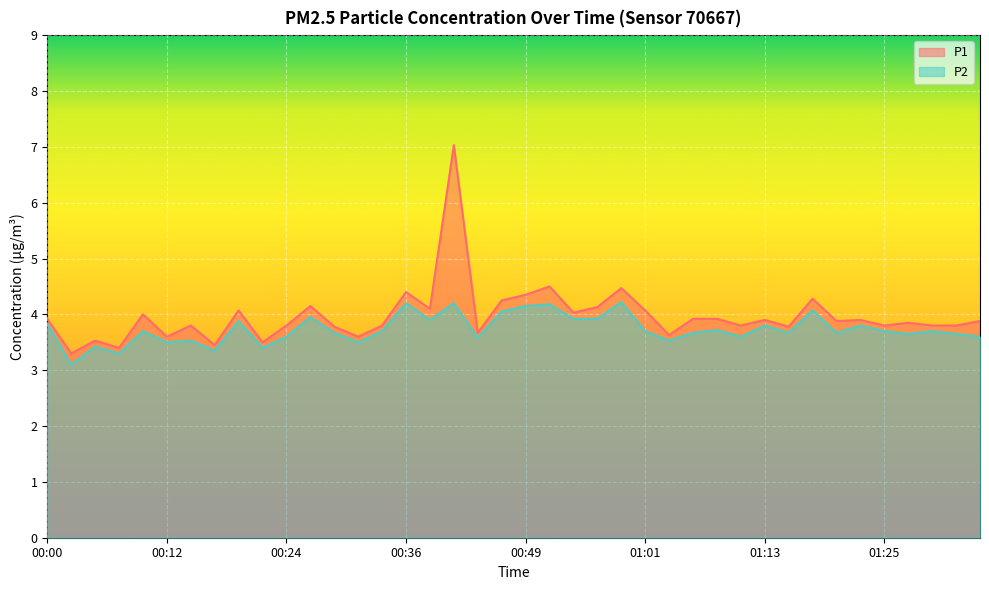

At which category is the sum across all series the highest?

00:41